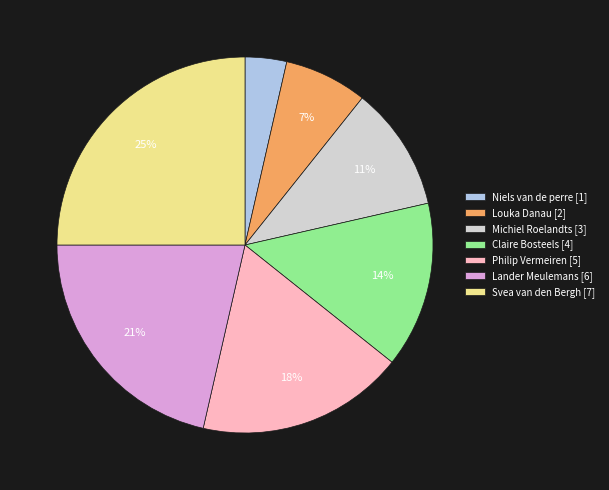

The Niels van de perre slice represents 4% of the pie. True or false?

True